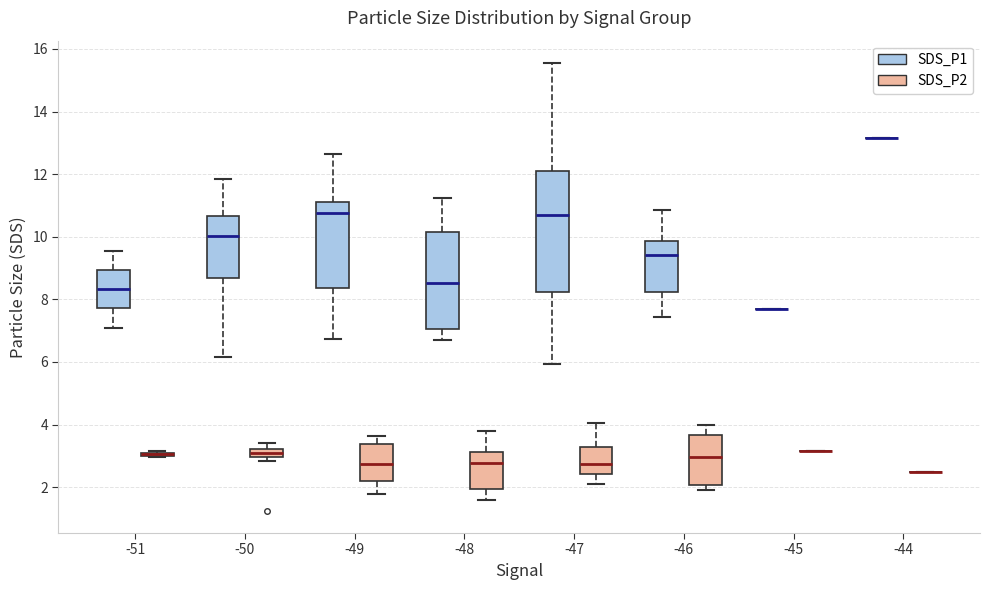

Which box is the tallest, from its lower edge to its upper edge?

-47 (SDS_P1)